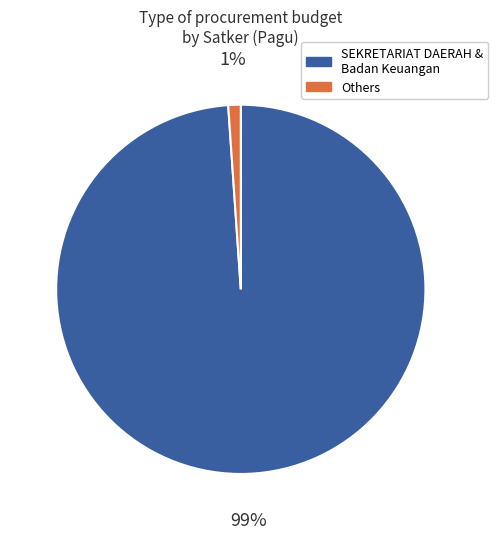

Does any single category account for the majority?

Yes